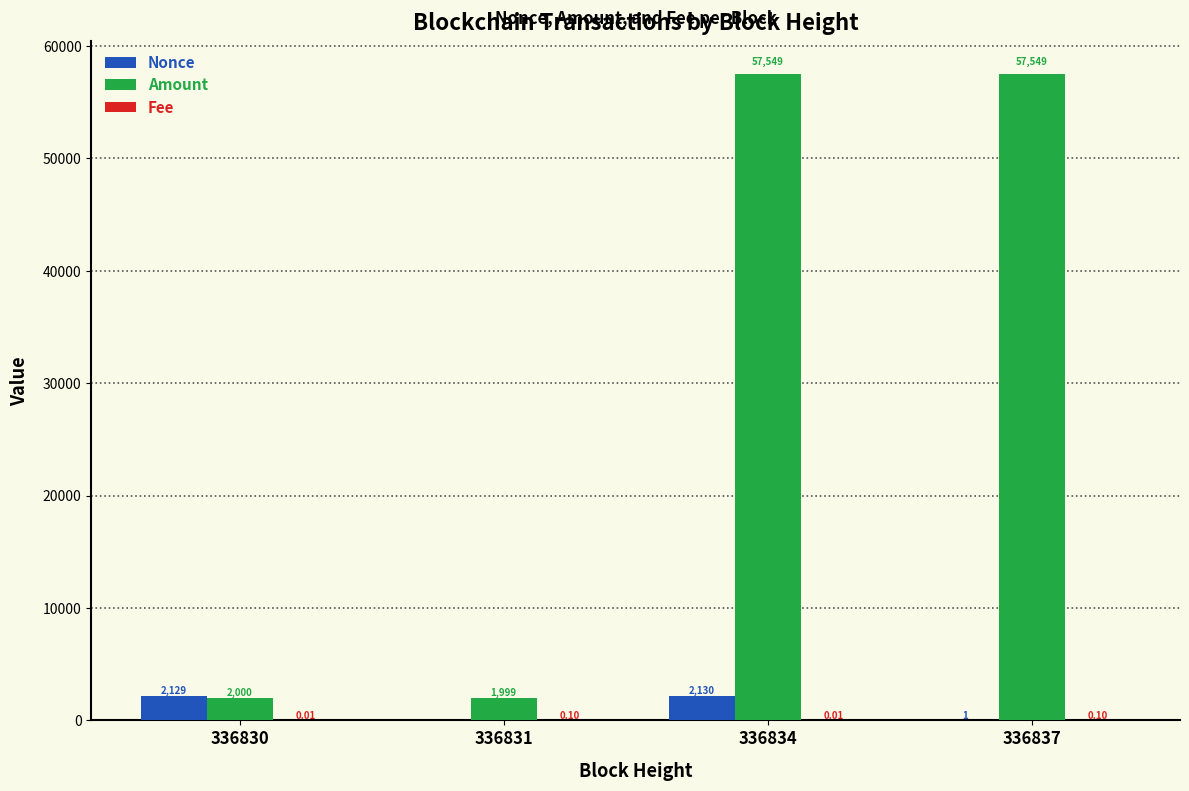

Which series has the largest total across all categories?

Amount